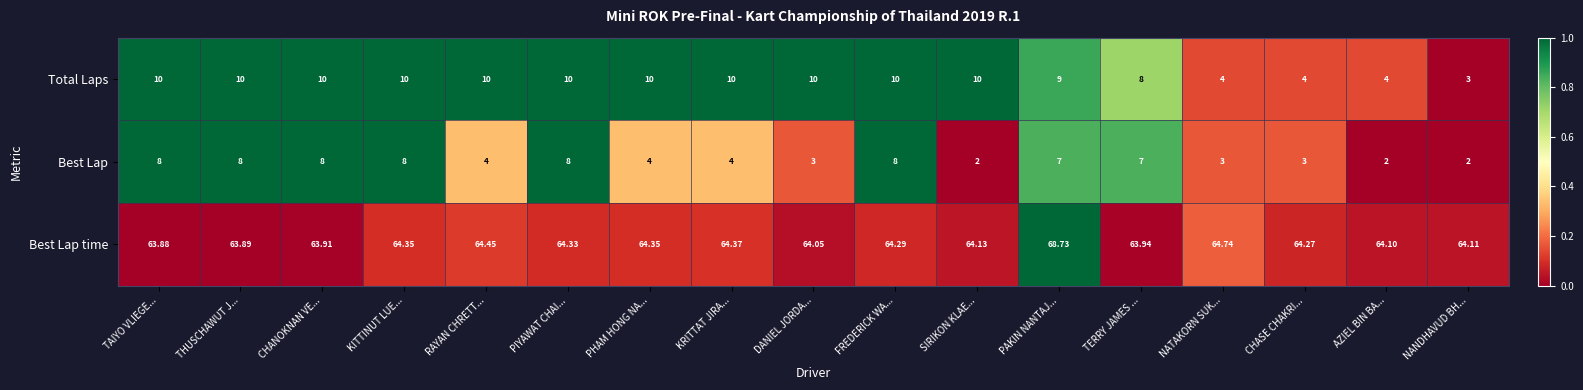

At KRITTAT JIRA..., list the series in order from largest to smallest.

Best Lap time, Total Laps, Best Lap